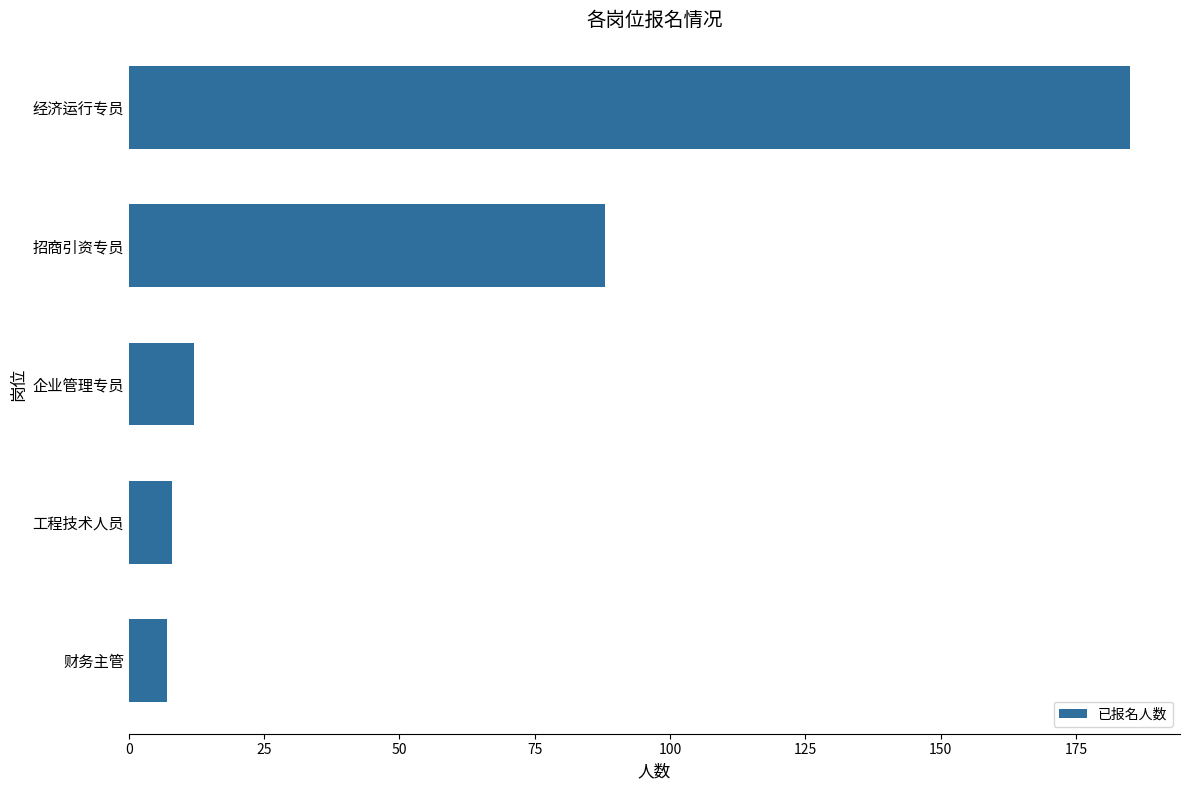

What is the sum of all values?

300